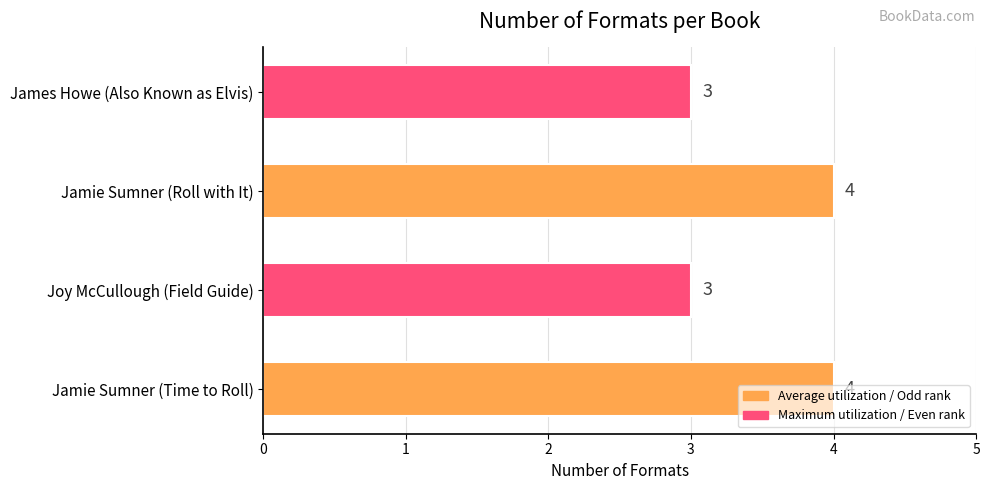

The chart shows a value of 4 at Jamie Sumner (Roll with It). True or false?

True